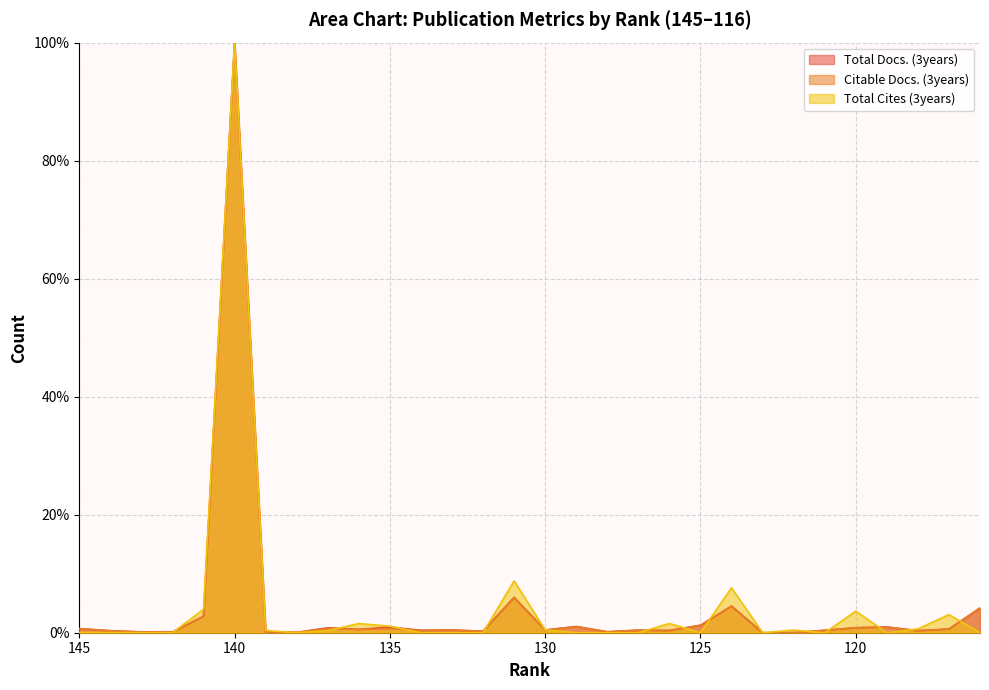

Rank the categories by Total Docs. (3years) value from lowest to highest.

123, 122, 138, 142, 143, 128, 139, 132, 144, 118, 126, 134, 121, 127, 133, 130, 136, 117, 145, 137, 120, 119, 135, 129, 125, 141, 116, 124, 131, 140